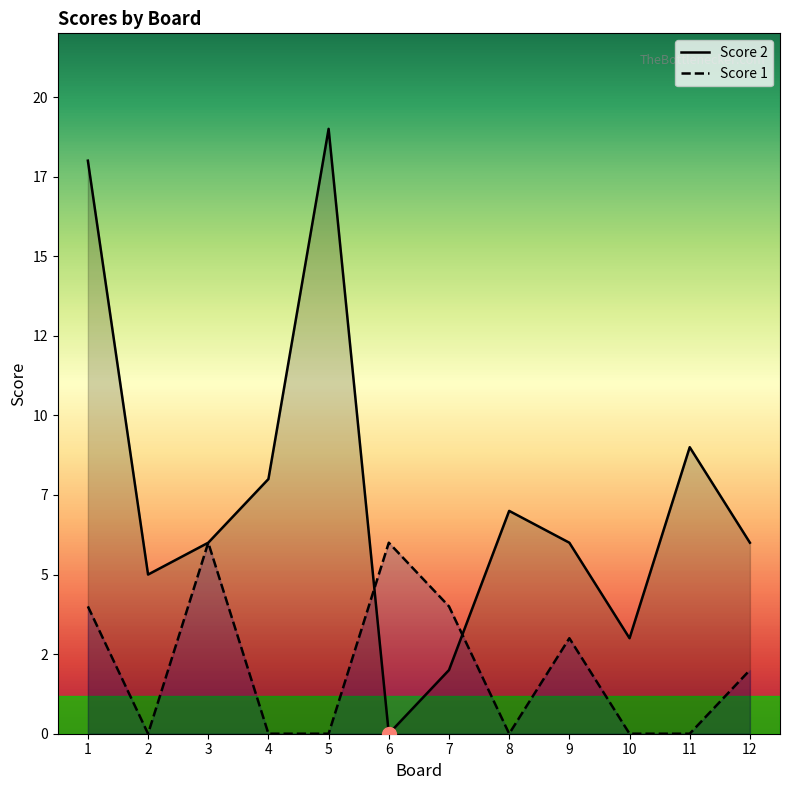

Between which two adjacent categories do Score 2 and Score 1 first intersect?

5 and 6